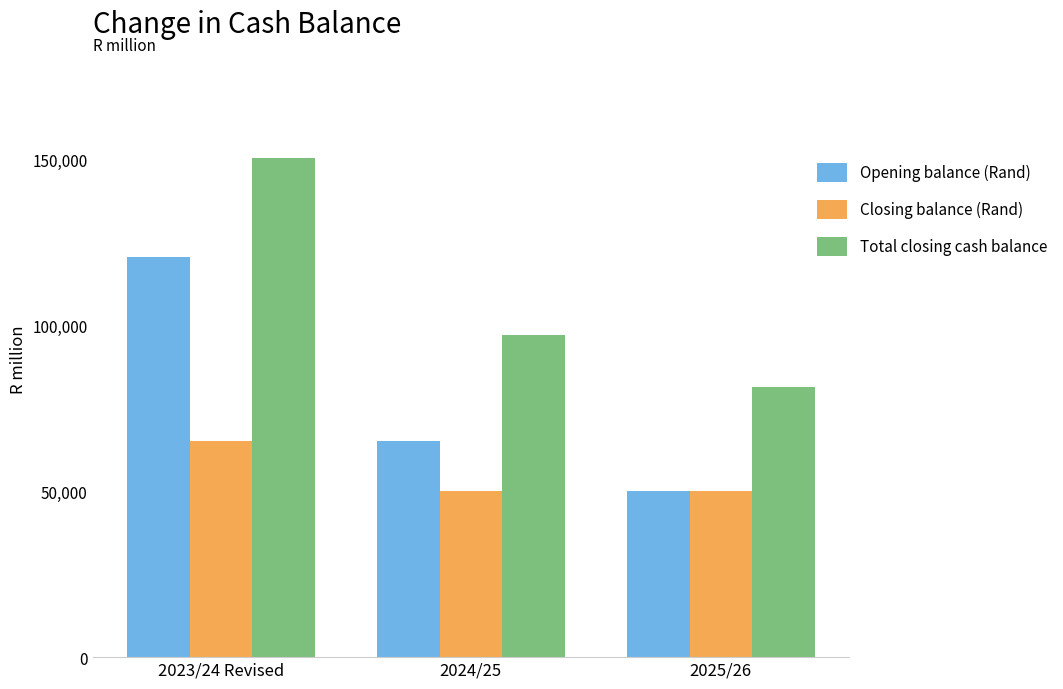

What are all the series names shown in the legend?

Opening balance (Rand), Closing balance (Rand), Total closing cash balance